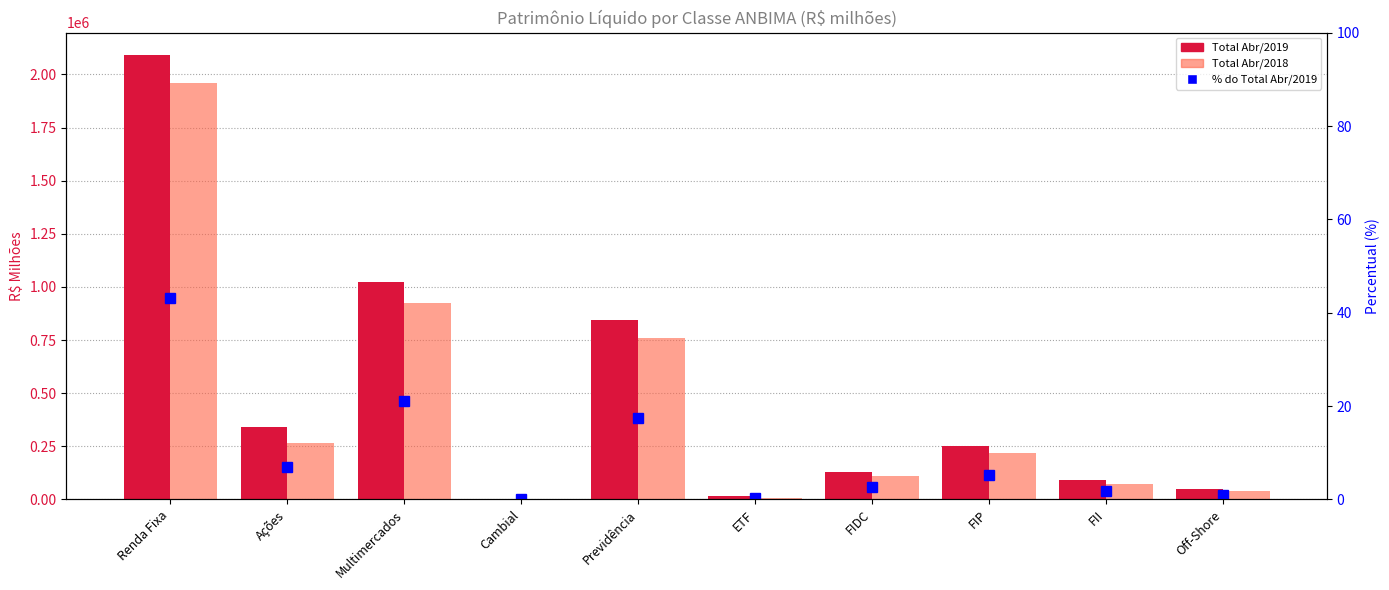

What is the total value across all series at FIDC?

240178.8